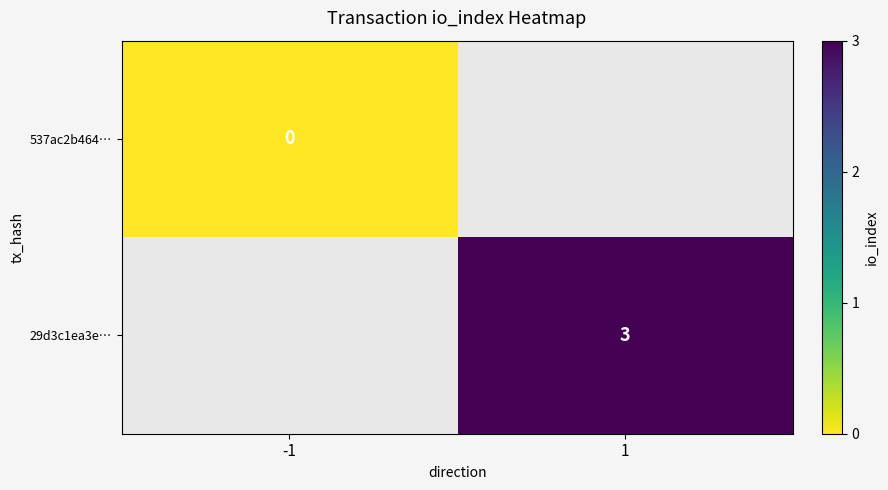

Is the value of 537ac2b464… at -1 greater than the value of 29d3c1ea3e… at 1?

No